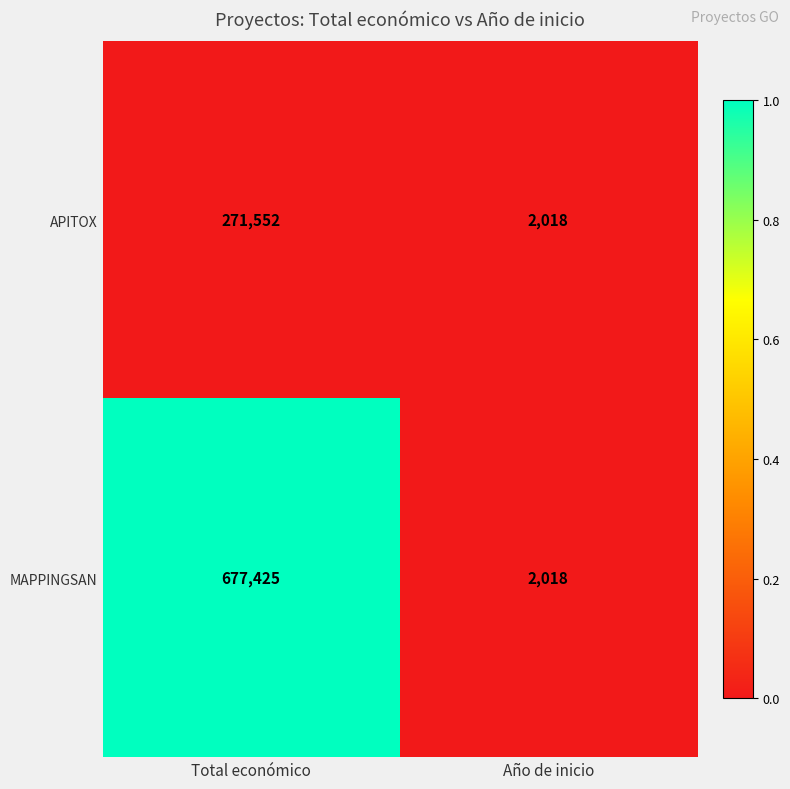

Rank the series by their average value, from highest to lowest.

MAPPINGSAN, APITOX